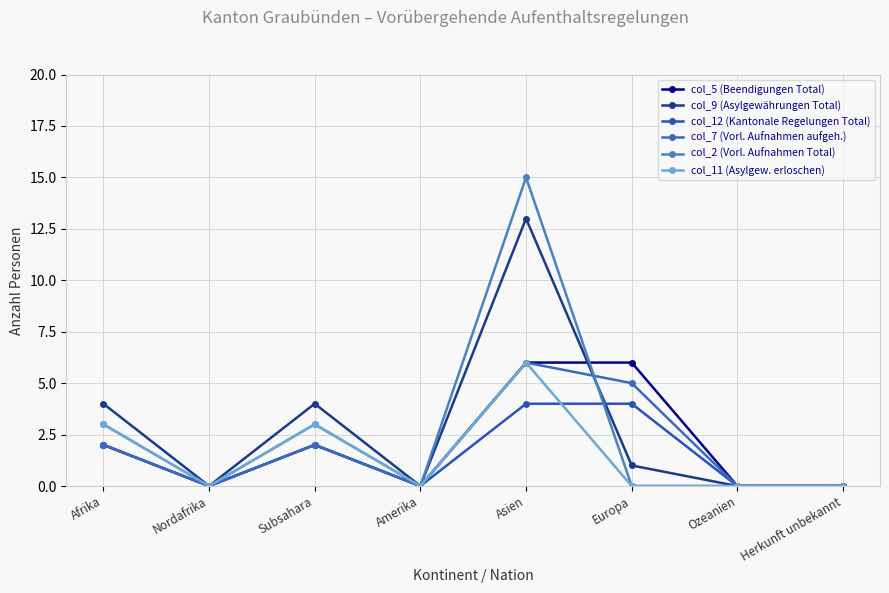

How many intersections are there between col_7 (Vorl. Aufnahmen aufgeh.) and col_2 (Vorl. Aufnahmen Total)?

1